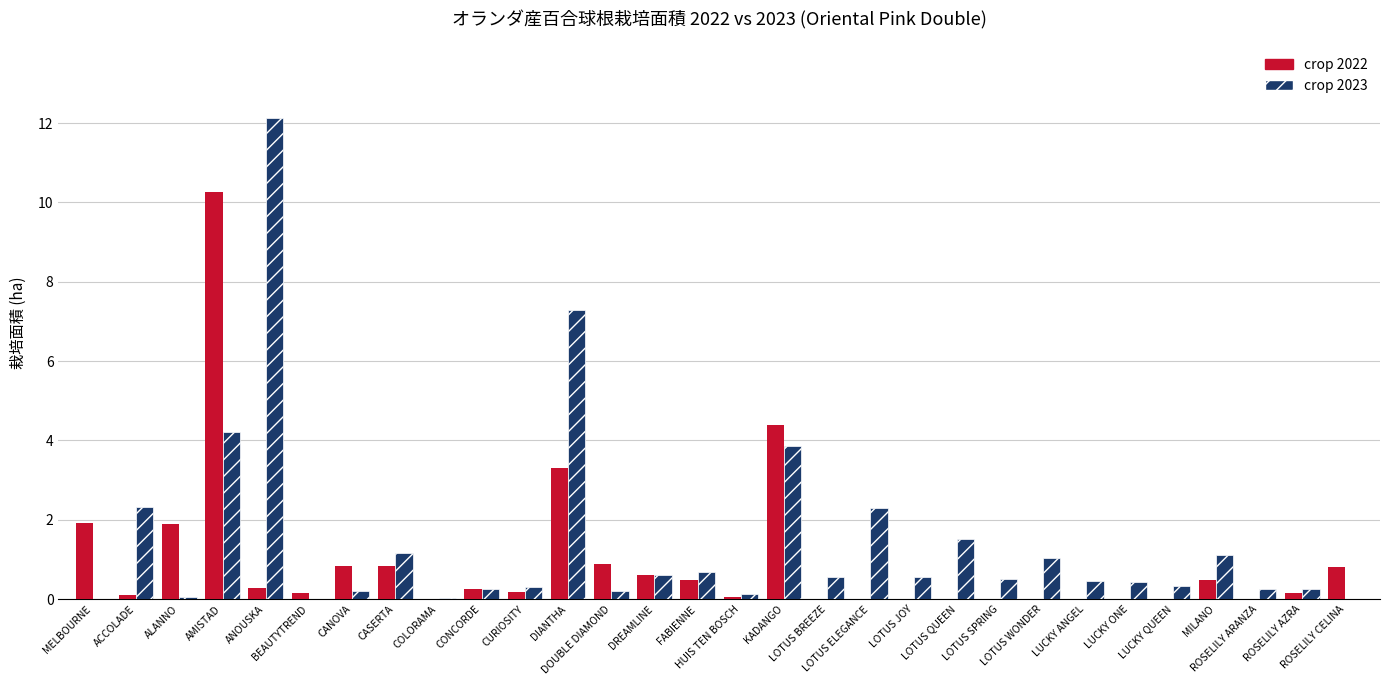

What is the maximum value shown in the chart?

12.1